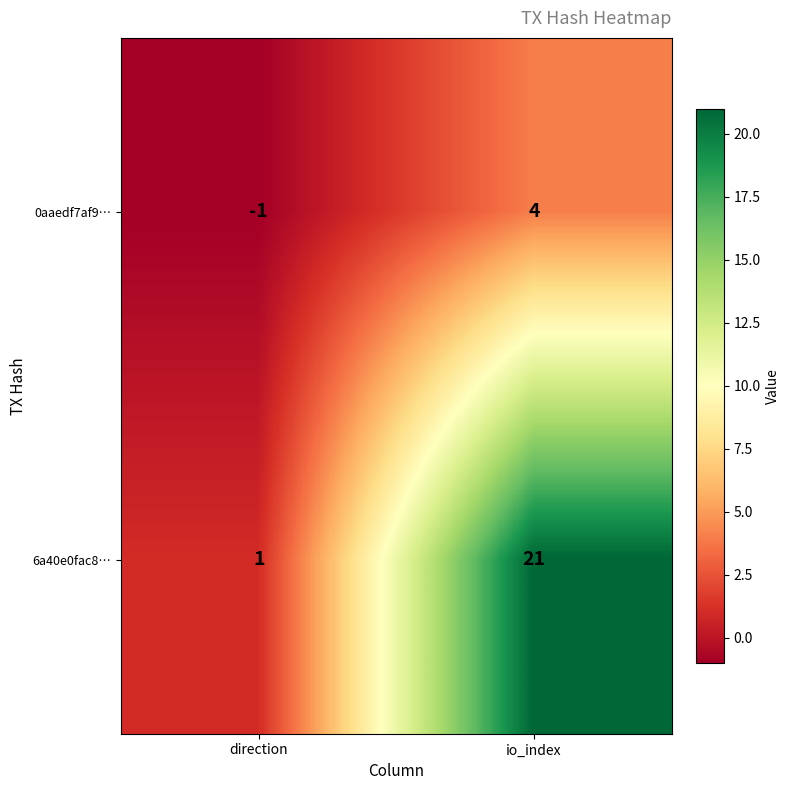

Reading right to left, what are all the values shown in this chart?

0aaedf7af9…: 4	-1
6a40e0fac8…: 21	1